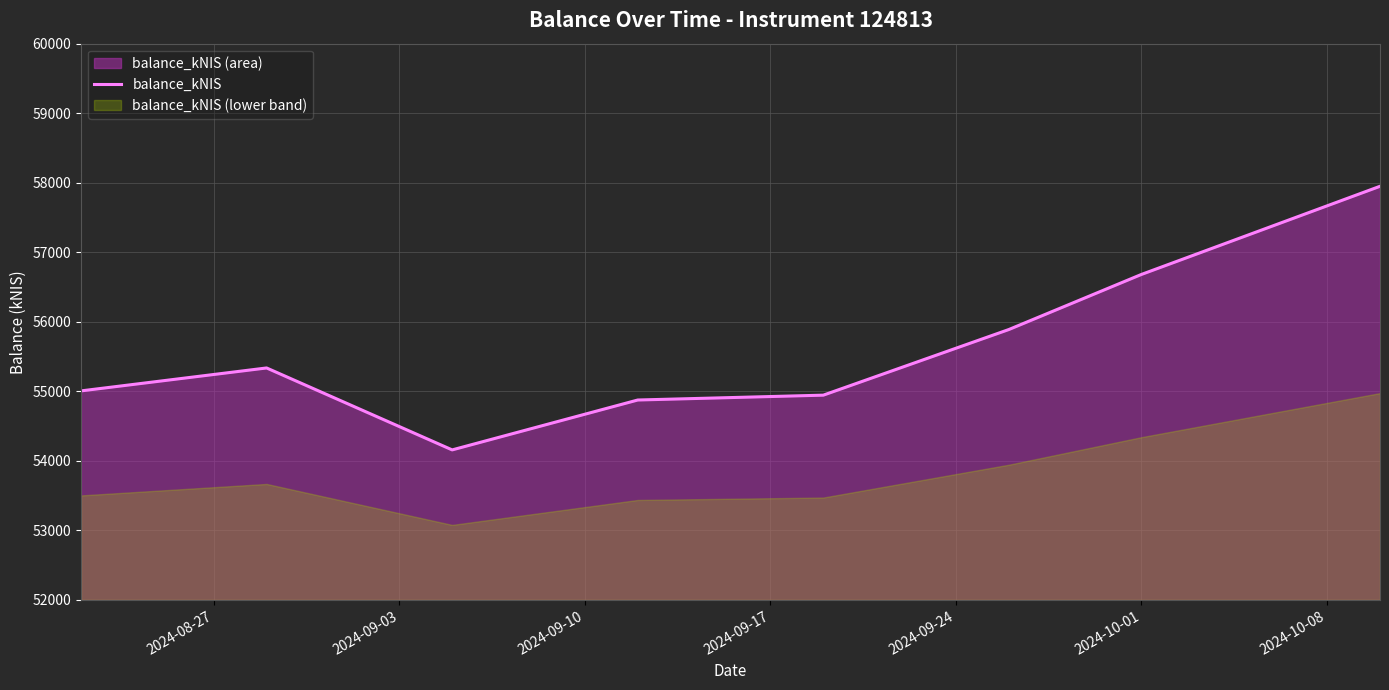

What is the minimum value for balance_kNIS?

54157.5